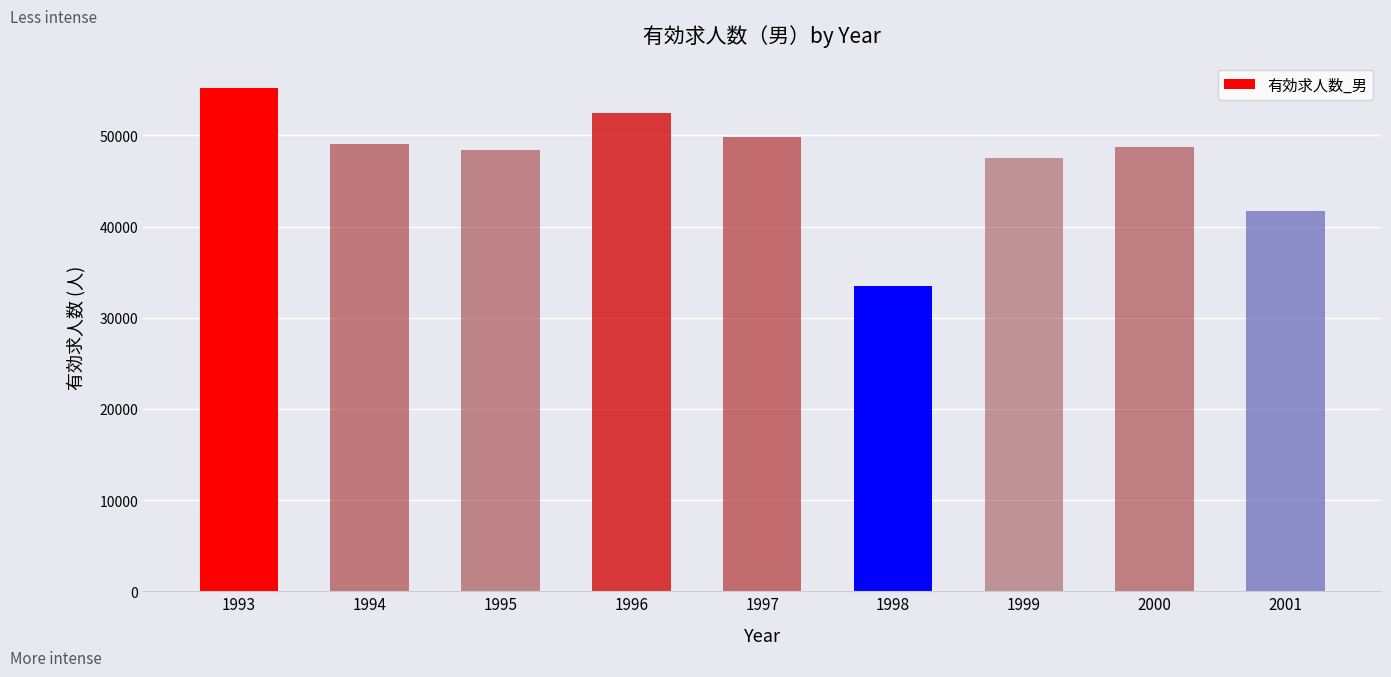

Reading left to right, transcribe all the data shown in this chart.

55217	49041	48399	52498	49797	33508	47571	48728	41660